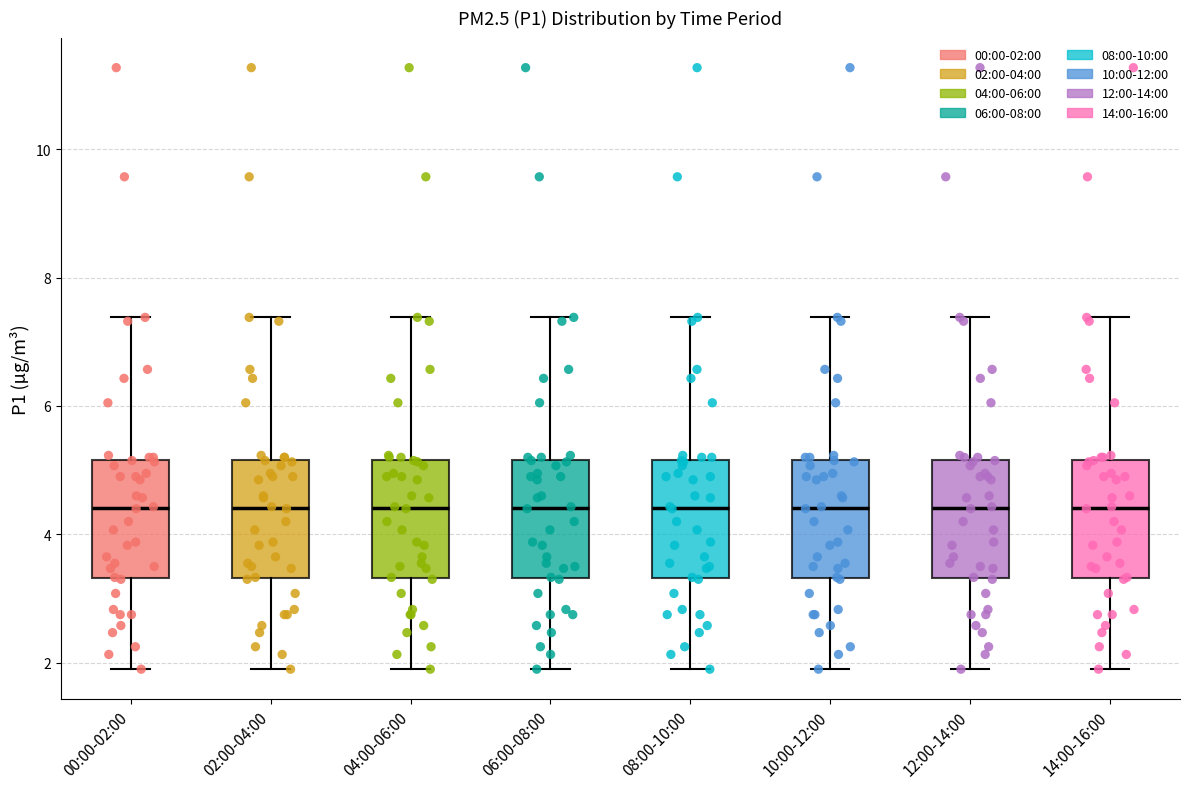

Reading left to right, read every box against the y-axis: the position of its median line, the range the box covers, and the ends of its whiskers. The values are not printed on the chart, so give them approximately, as read against the axis.

00:00-02:00: median 4.4, box 3.4 to 5.2, whiskers 2.0 to 7.4
02:00-04:00: median 4.4, box 3.4 to 5.2, whiskers 2.0 to 7.4
04:00-06:00: median 4.4, box 3.4 to 5.2, whiskers 2.0 to 7.4
06:00-08:00: median 4.4, box 3.4 to 5.2, whiskers 2.0 to 7.4
08:00-10:00: median 4.4, box 3.4 to 5.2, whiskers 2.0 to 7.4
10:00-12:00: median 4.4, box 3.4 to 5.2, whiskers 2.0 to 7.4
12:00-14:00: median 4.4, box 3.4 to 5.2, whiskers 2.0 to 7.4
14:00-16:00: median 4.4, box 3.4 to 5.2, whiskers 2.0 to 7.4